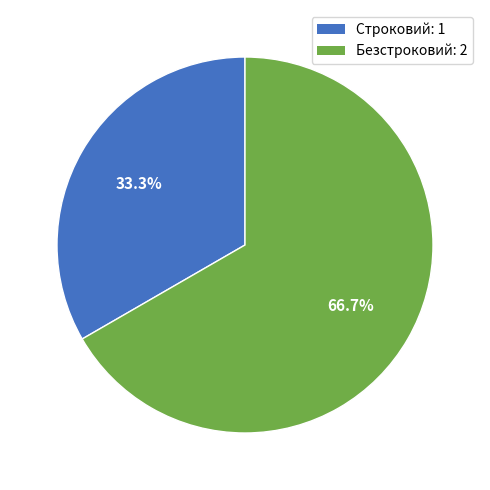

What percentage is the Строковий slice, to the nearest percent?

33%